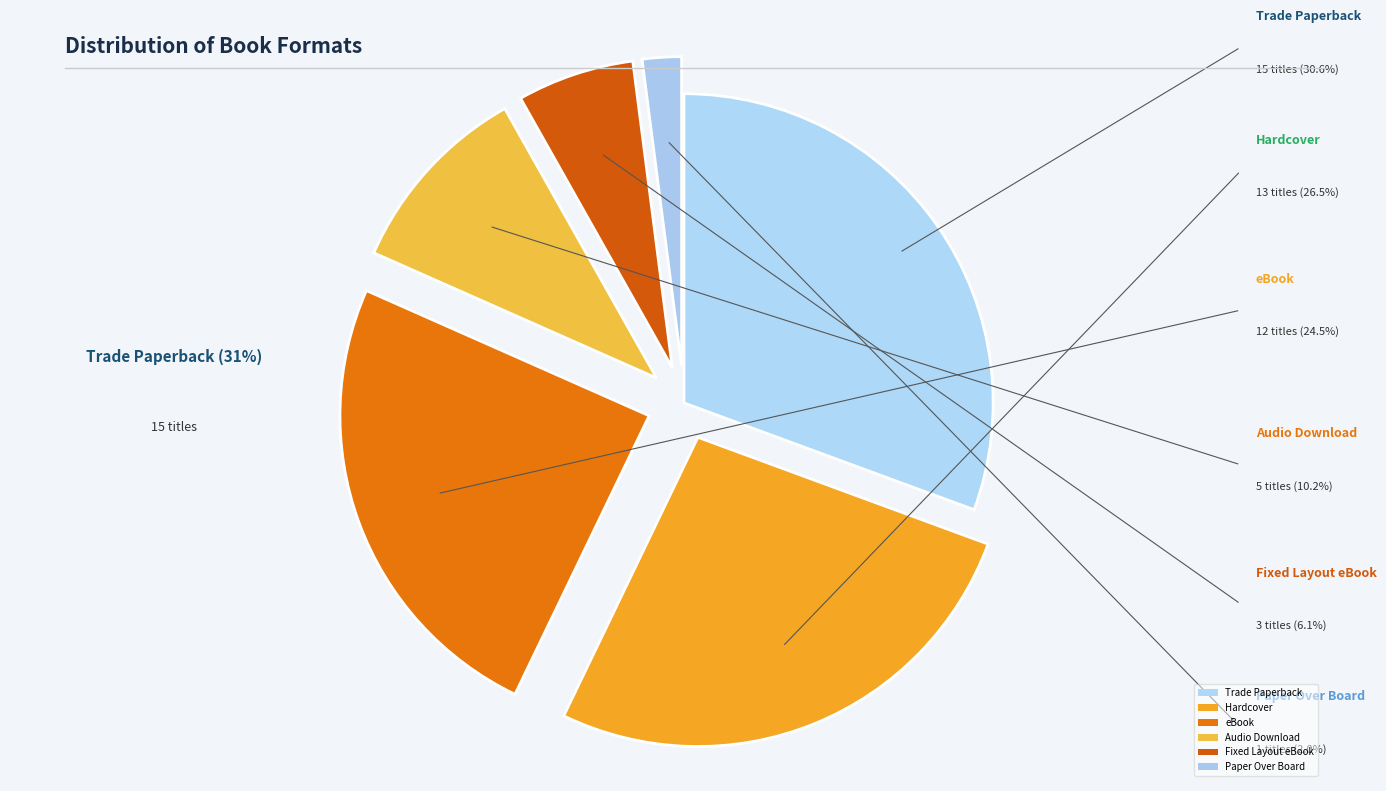

What percentage is NOT represented by Trade Paperback?

69.4%